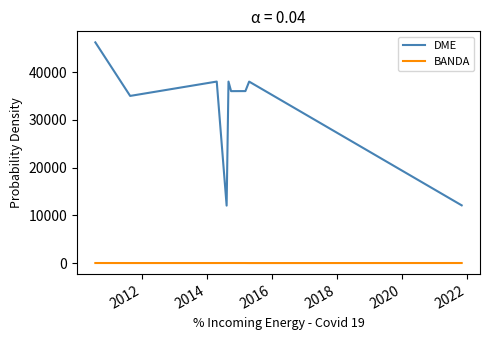

Rank the series by their maximum value, from highest to lowest.

DME, BANDA